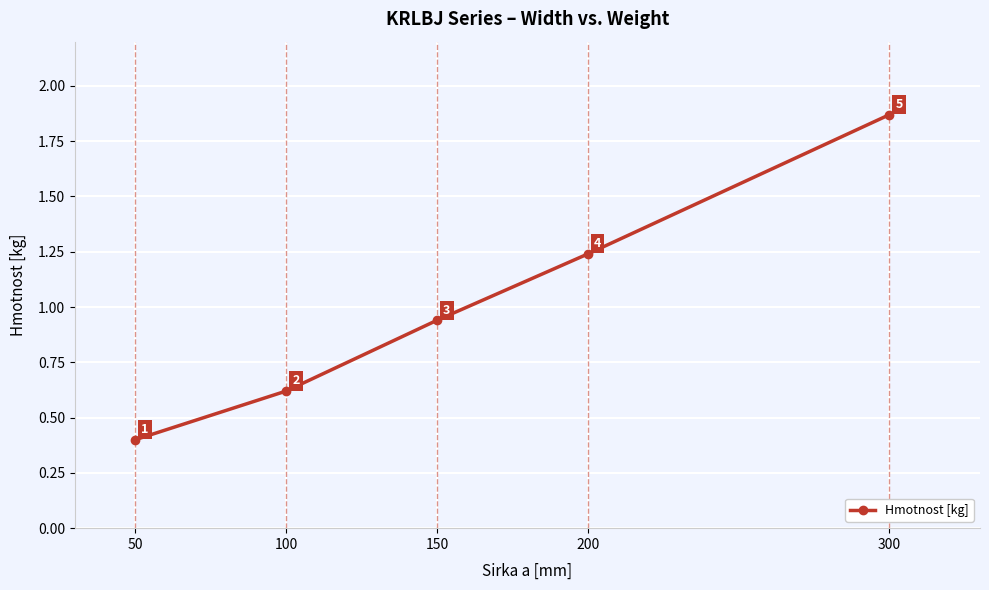

The value at 50 is 0.3. True or false?

False